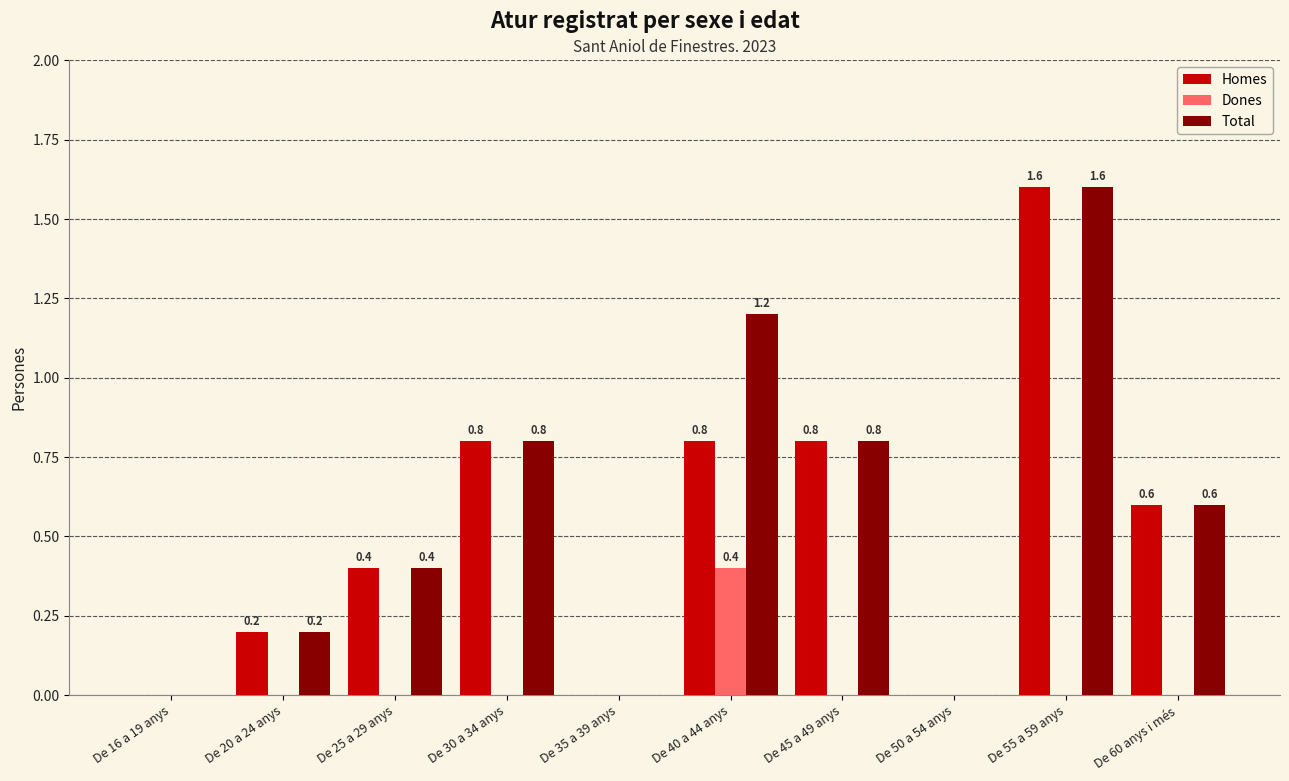

How many categories are shown in the chart?

10